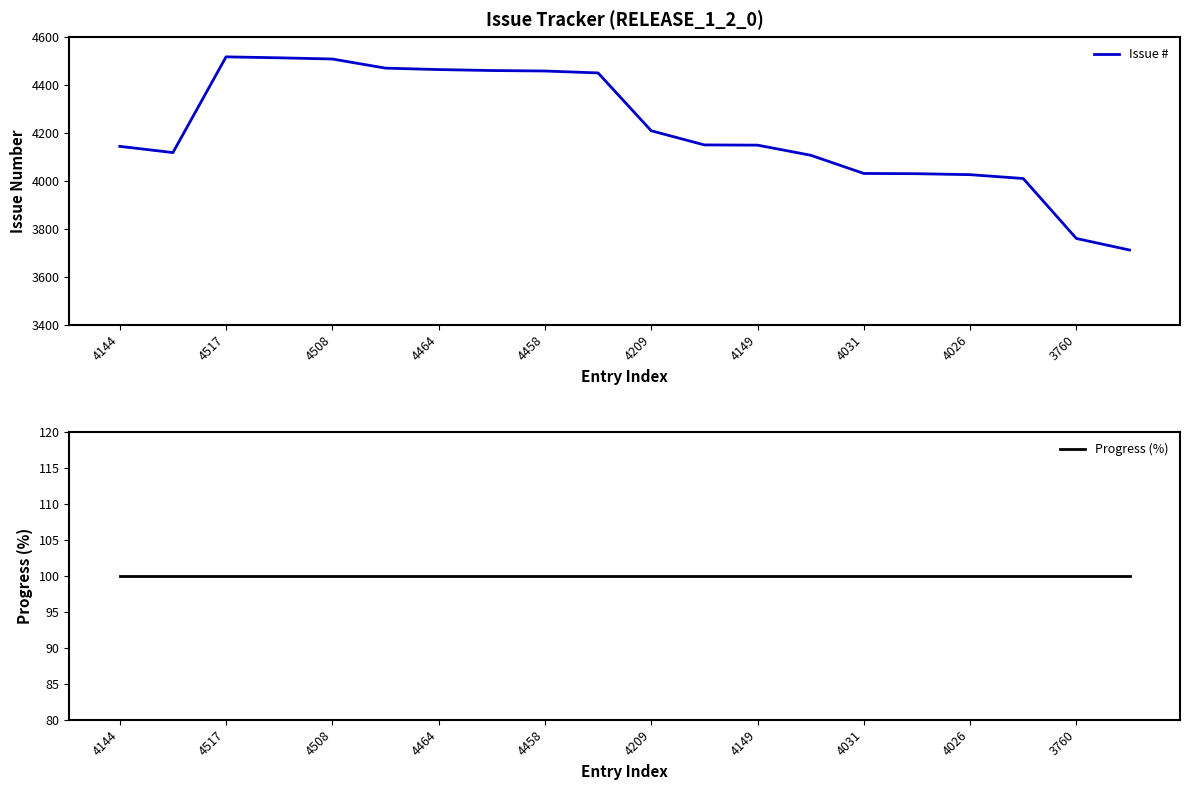

At 19, list the series in order from smallest to largest.

Progress (%), Issue #